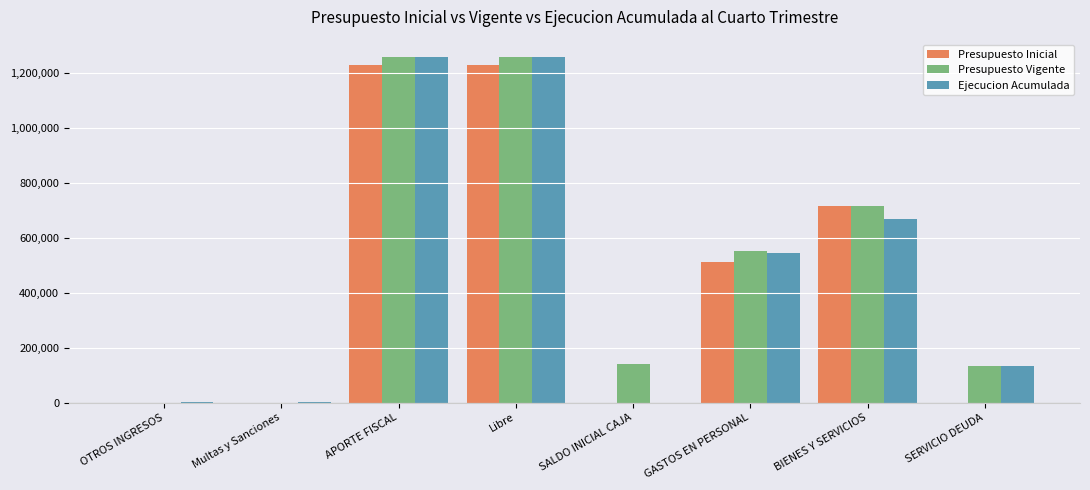

What is the sum of the Presupuesto Vigente values at APORTE FISCAL and SERVICIO DEUDA?

1389945